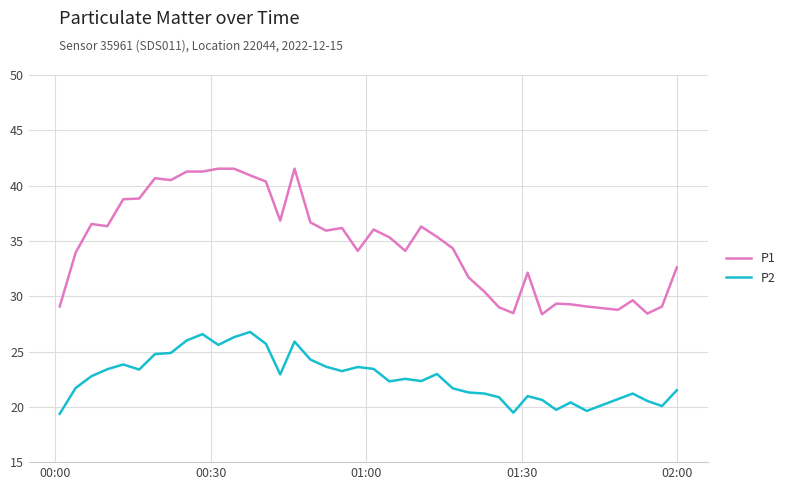

Which series has the largest total across all categories?

P1